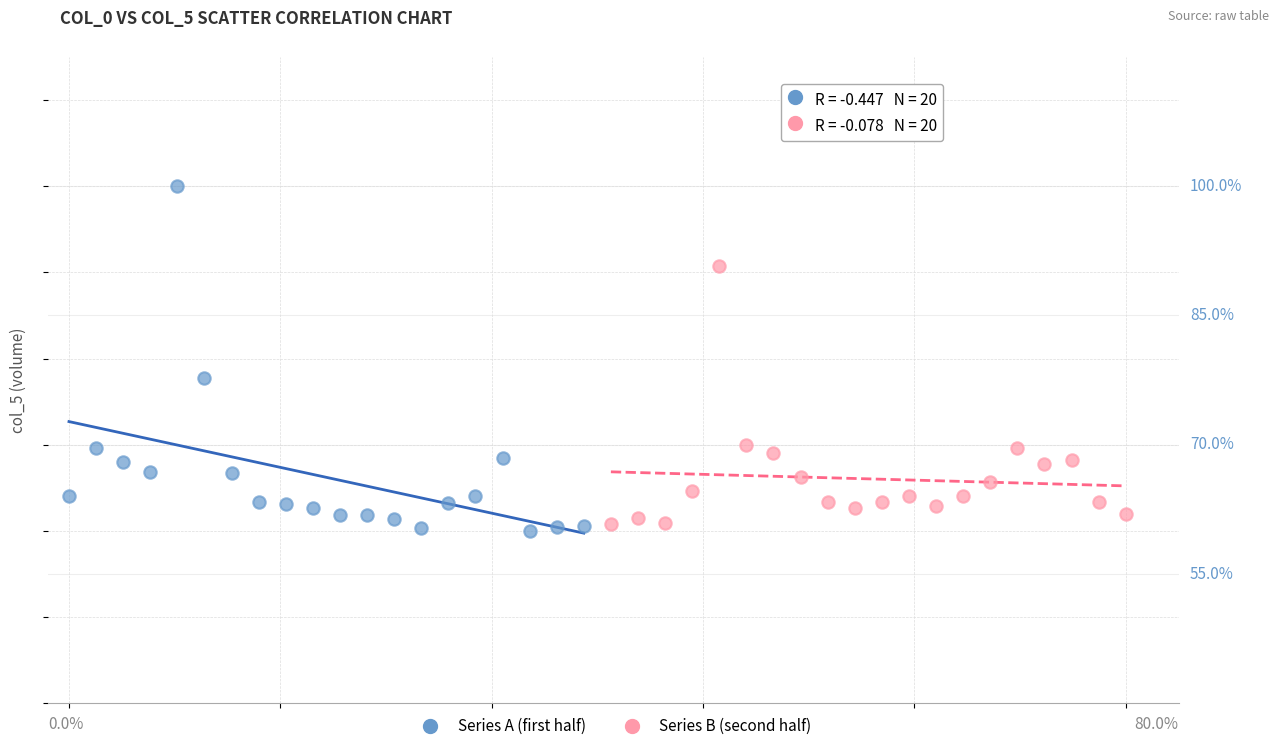

What are all the series names shown in the legend?

Series A (first half), Series B (second half)